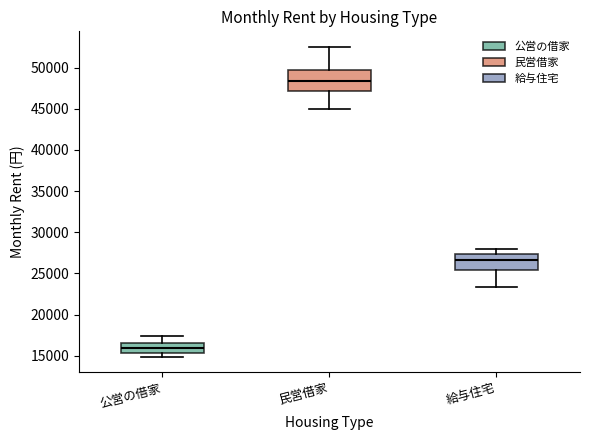

Reading left to right, read every box against the y-axis: the position of its median line, the range the box covers, and the ends of its whiskers. The values are not printed on the chart, so give them approximately, as read against the axis.

公営の借家: median 16000, box 15500 to 16500, whiskers 15000 to 17500
民営借家: median 48500, box 47000 to 50000, whiskers 45000 to 52500
給与住宅: median 26500, box 25500 to 27500, whiskers 23500 to 28000